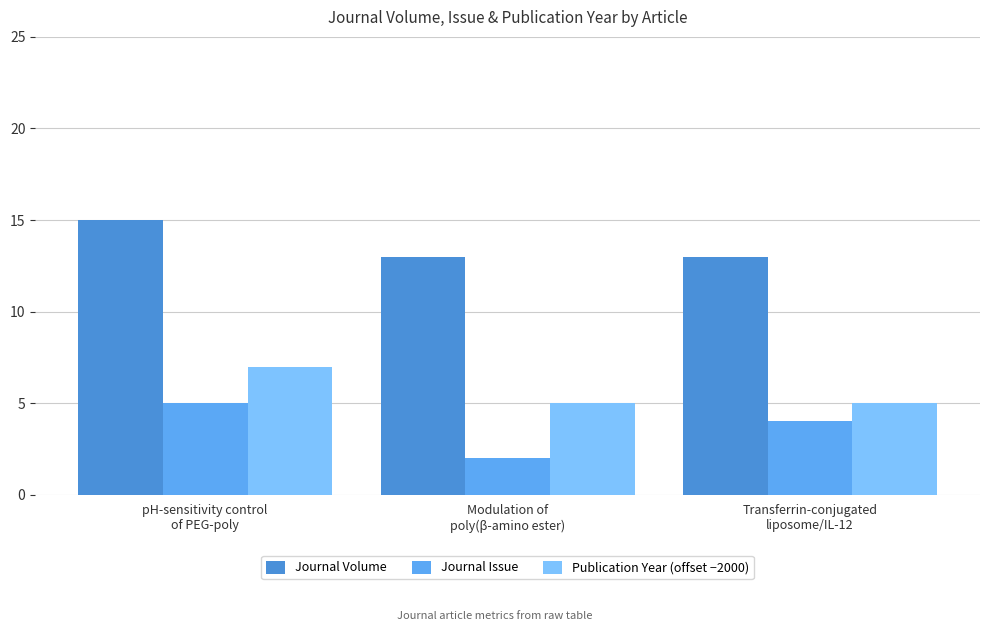

At pH-sensitivity control
of PEG-poly, list the series in order from smallest to largest.

Journal Issue, Publication Year (offset −2000), Journal Volume